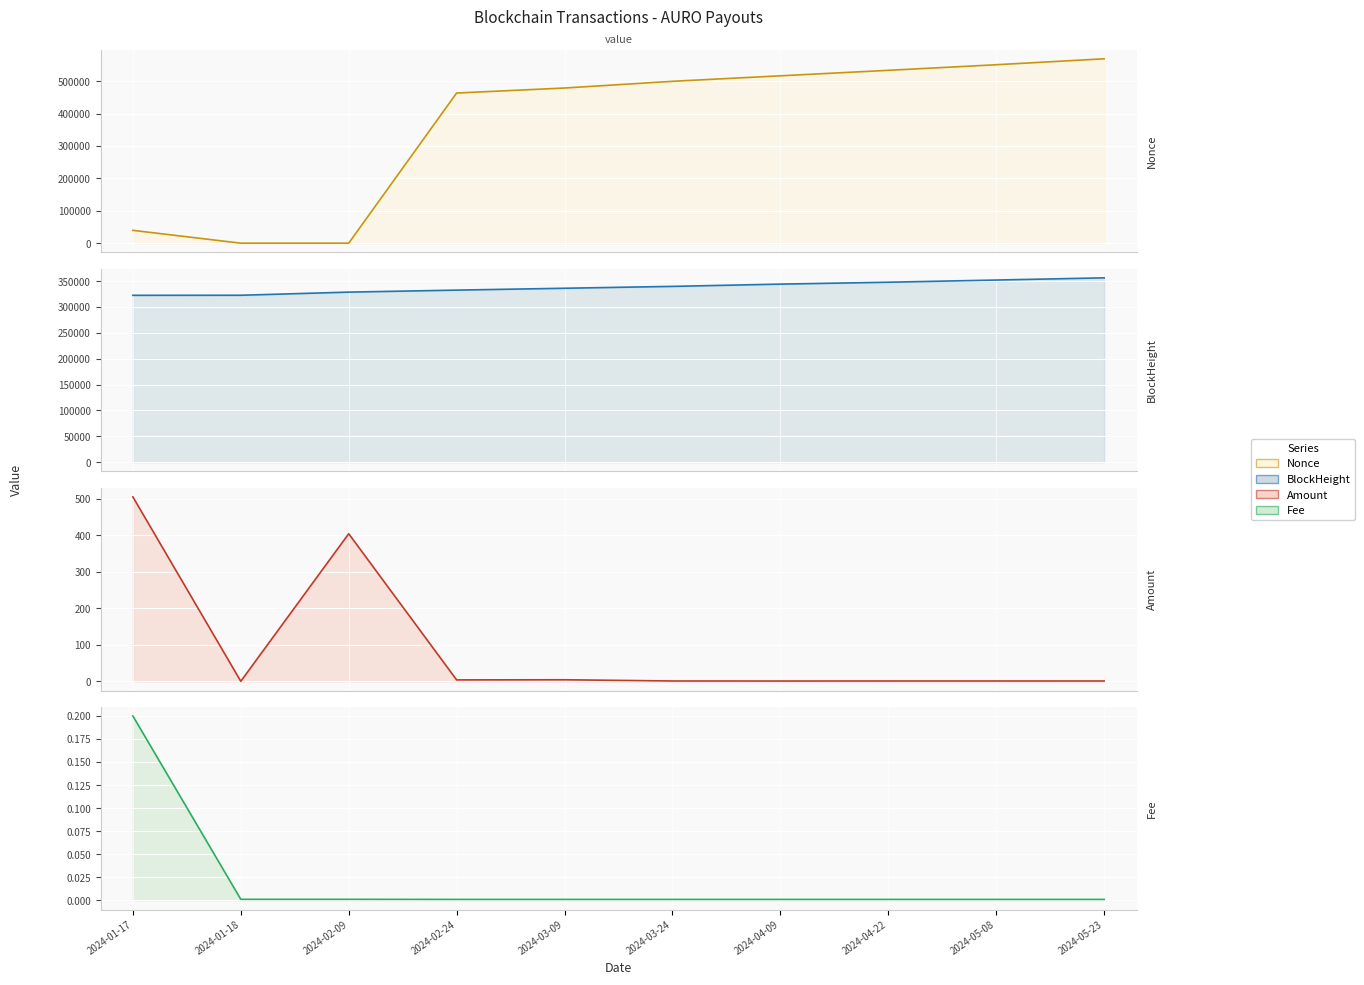

What is the sum of all Fee values?

0.2